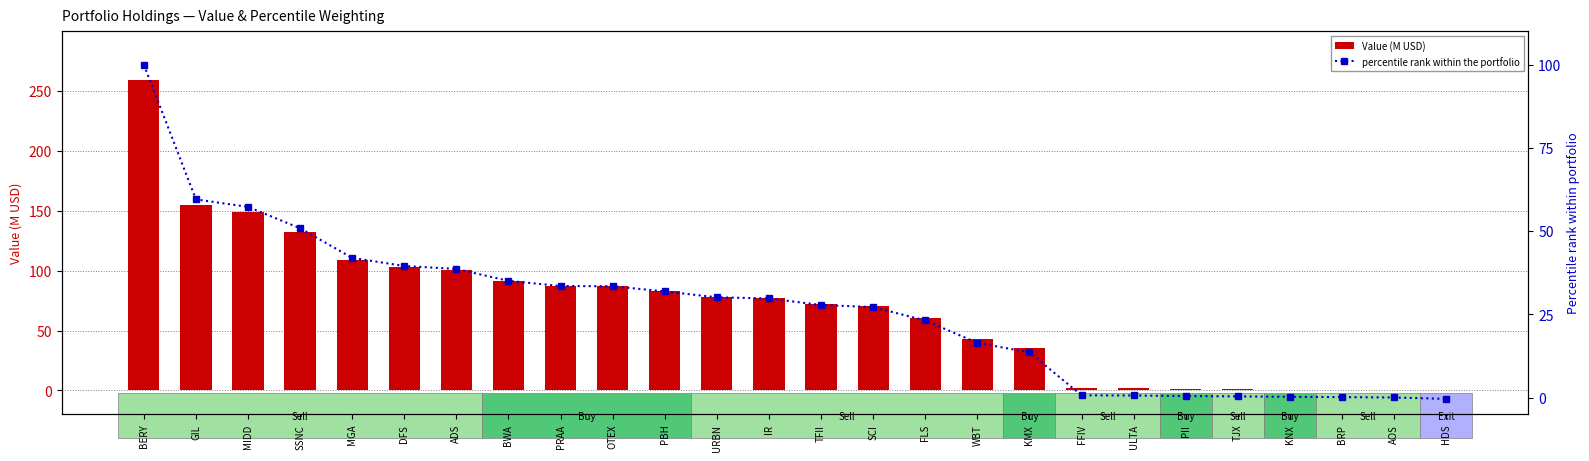

How many values in the Value (M USD) series are below 77?

13